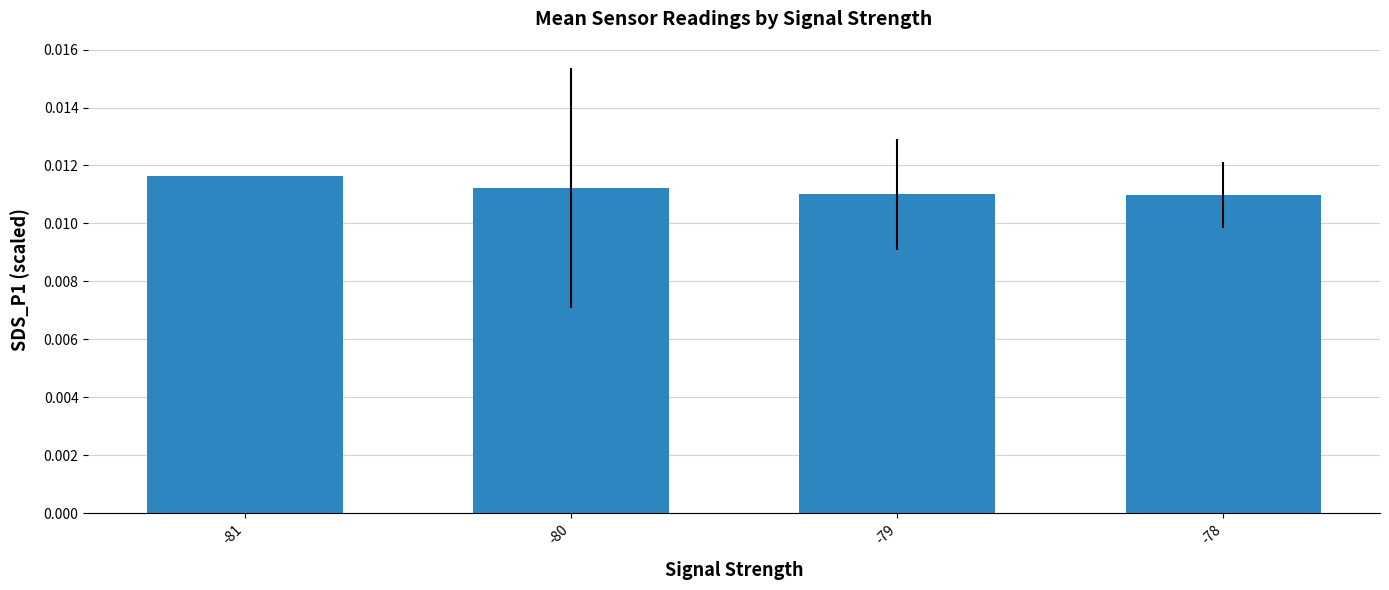

Which label corresponds to the largest value in the chart?

-81